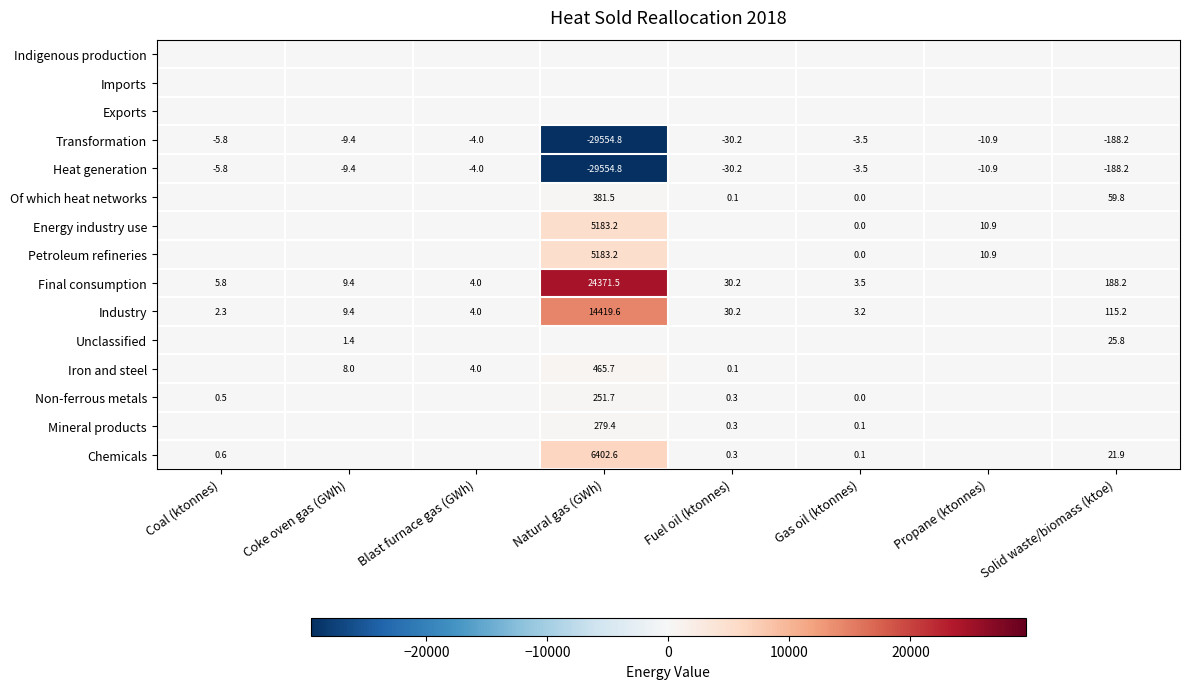

Which category has the lowest value across all series?

Natural gas (GWh)